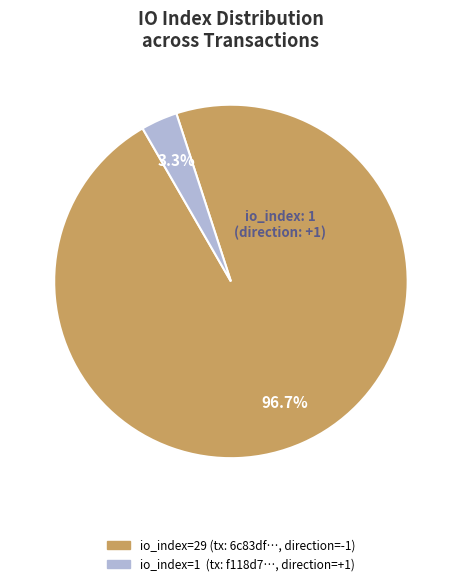

How many segments does this pie chart have?

2